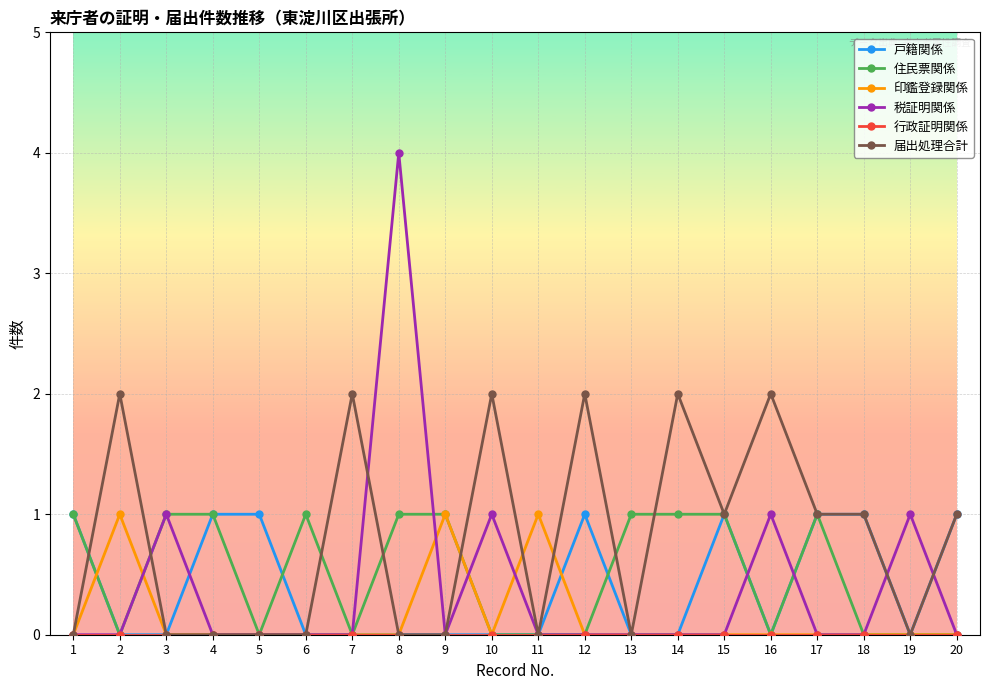

Is it true that 税証明関係 equals 4 at 8?

True